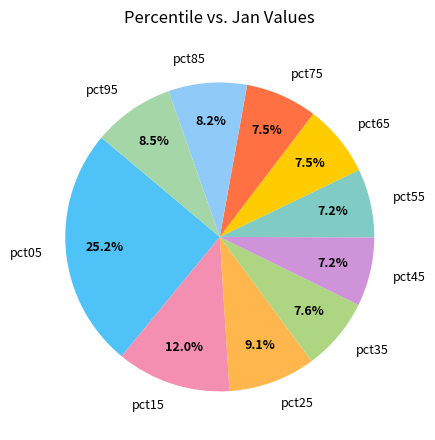

What is the largest slice in the pie chart?

pct05